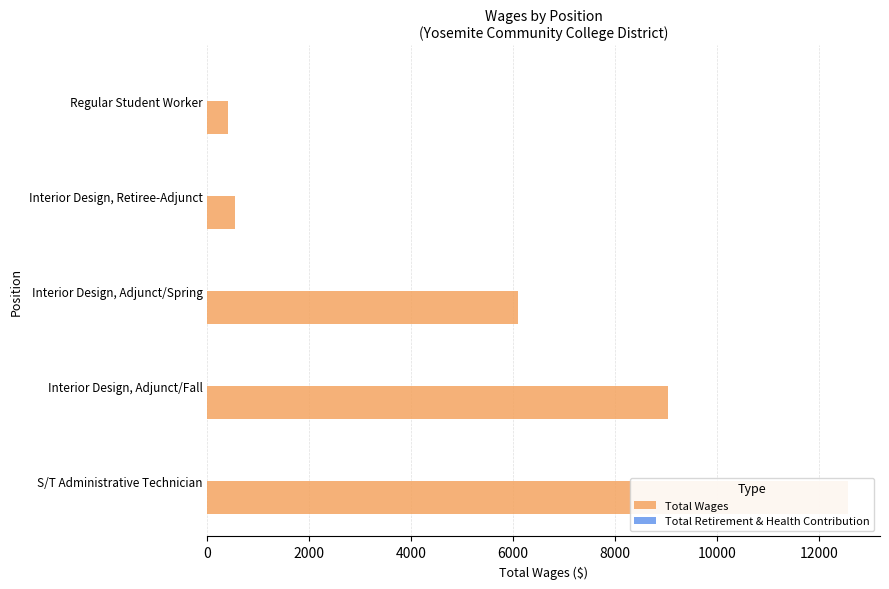

What are all the series names shown in the legend?

Total Wages, Total Retirement & Health Contribution